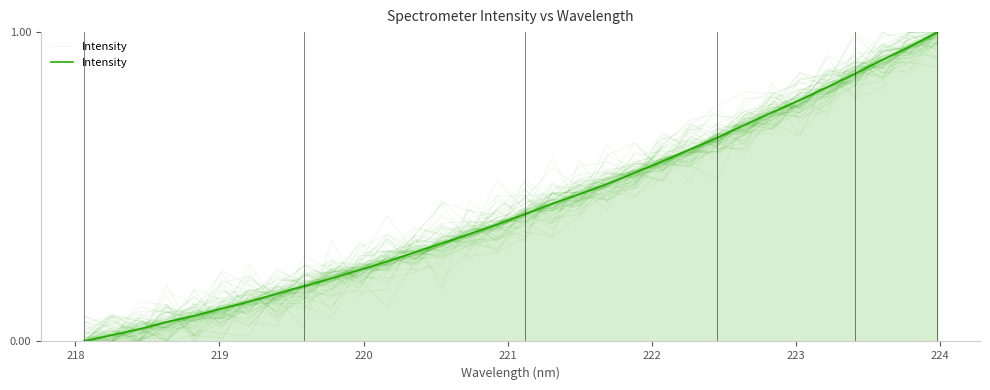

What is the sum of all values?

13.8